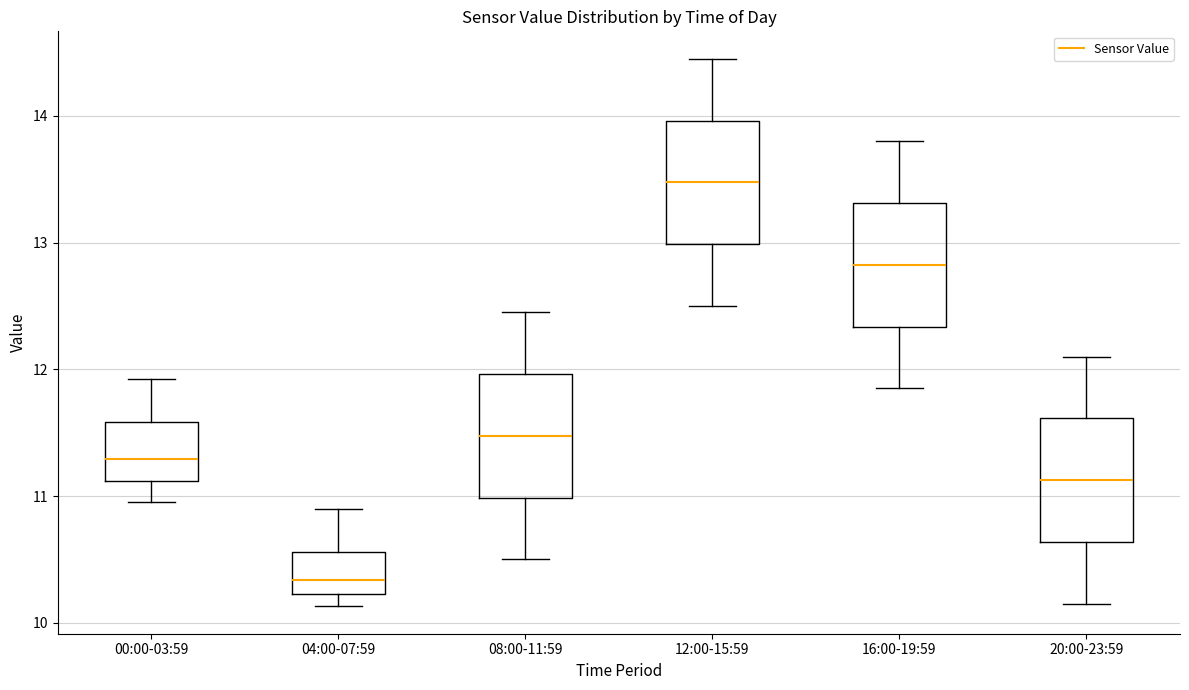

Which box's median line is the highest?

12:00-15:59